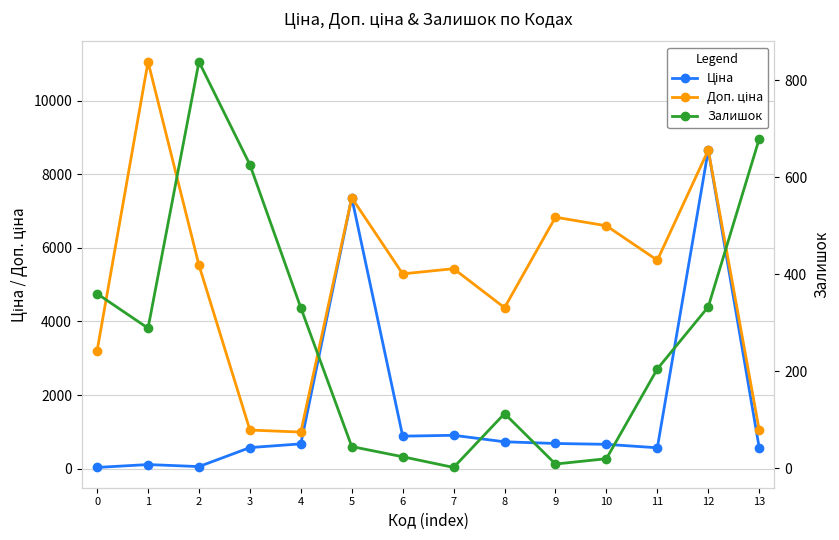

Is it true that Ціна equals 110.5 at 1?

True